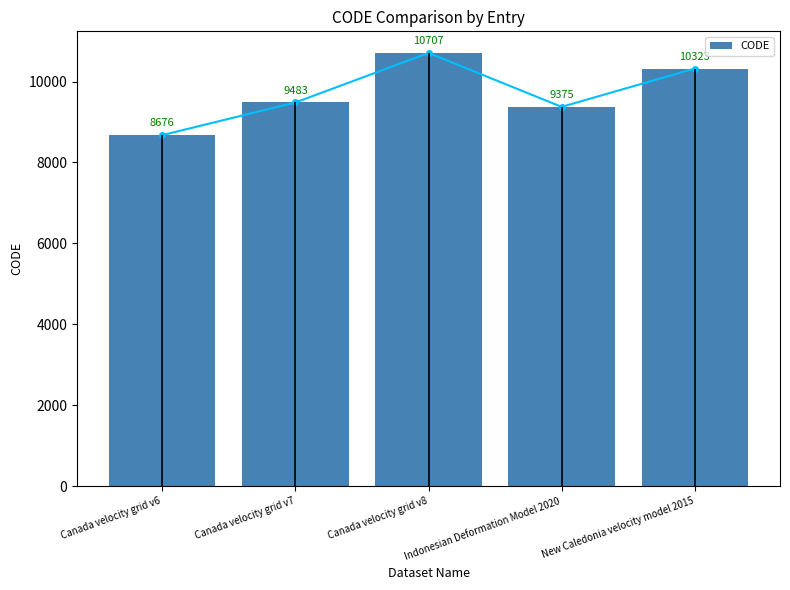

What is the change in value from Canada velocity grid v6 to Canada velocity grid v7?

+807